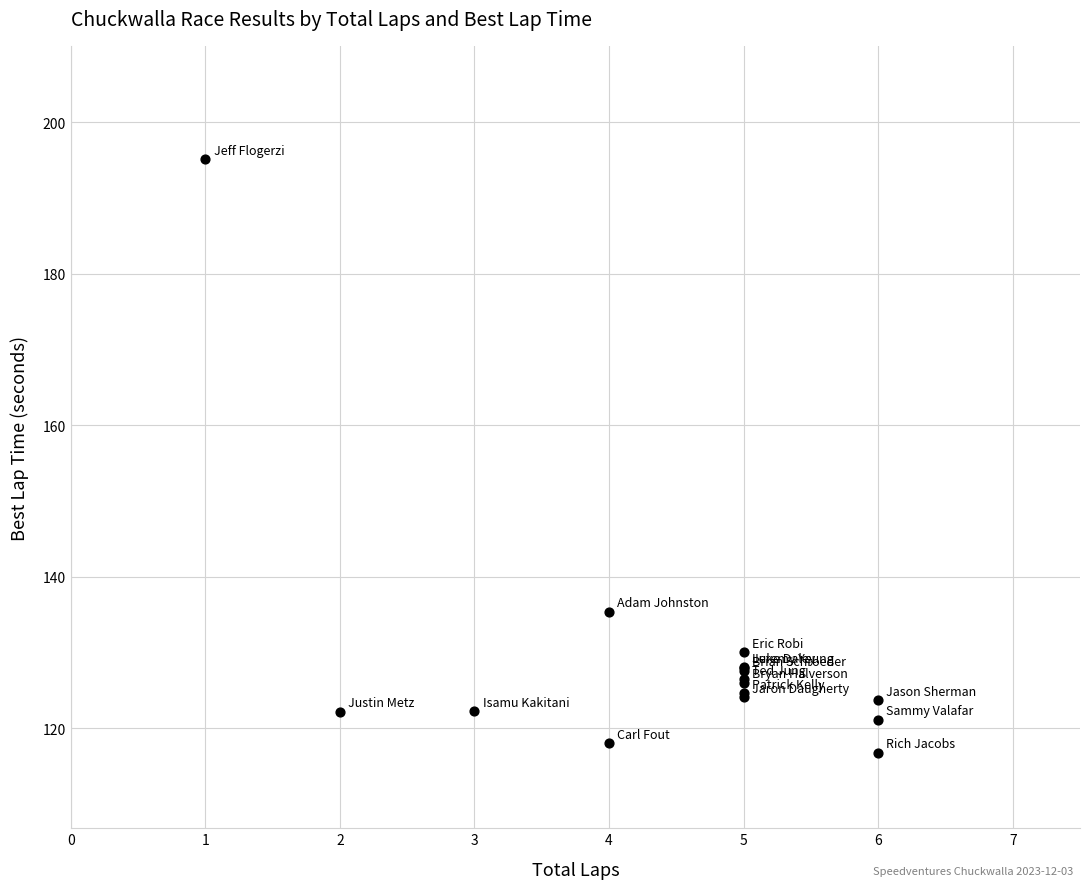

What Y value in the scatter plot is closest to 155?

135.4